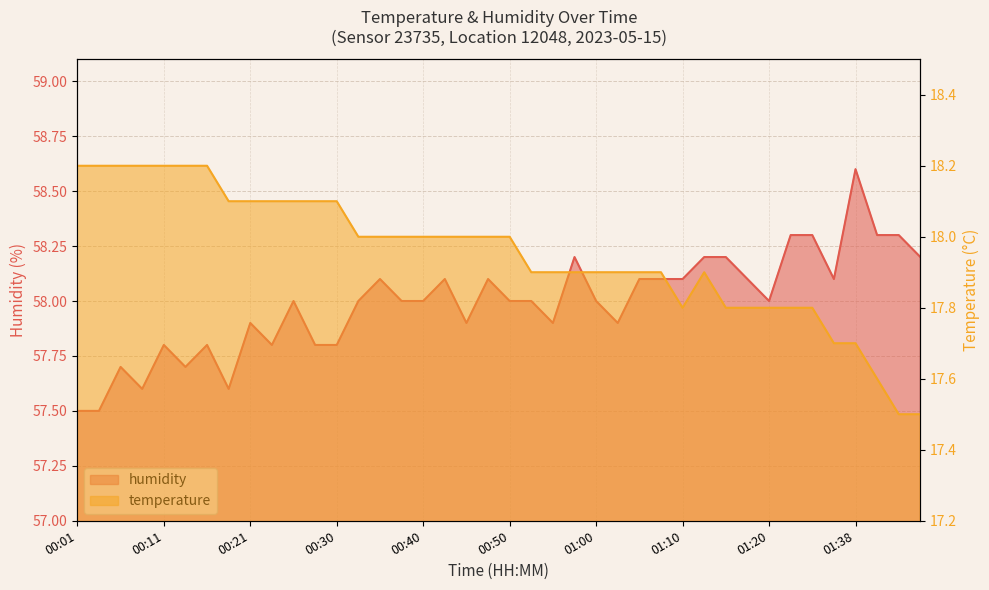

What is the maximum value shown in the chart?

58.6